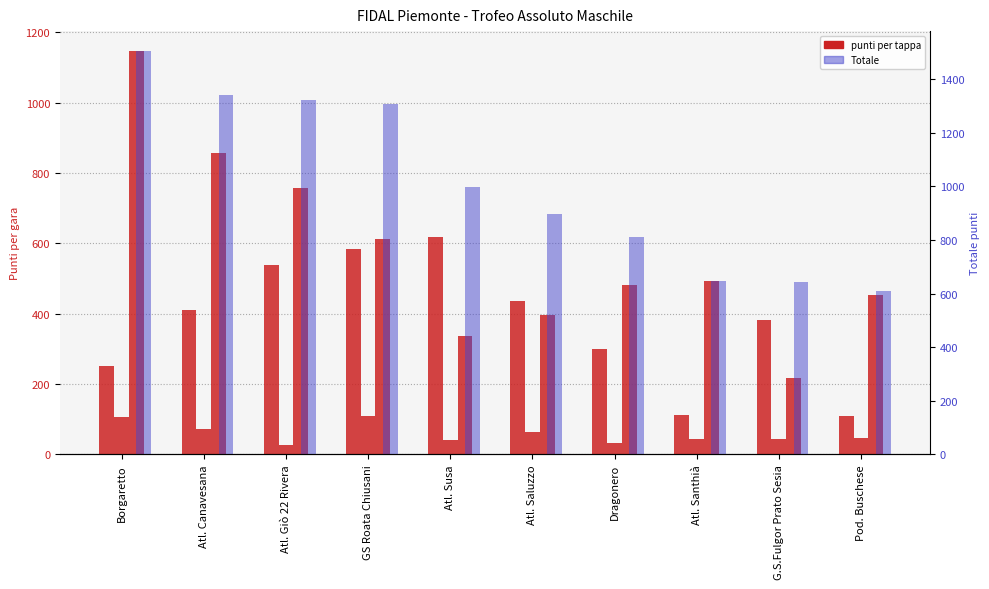

What is the difference between the Borgaretto values at Dragonero and Atl. Canavesana?

376